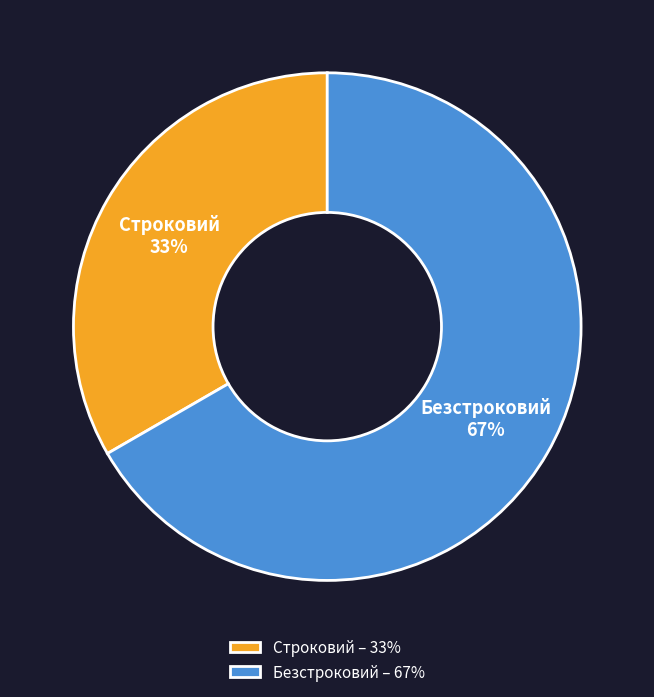

Between Безстроковий and Строковий, which is larger?

Безстроковий